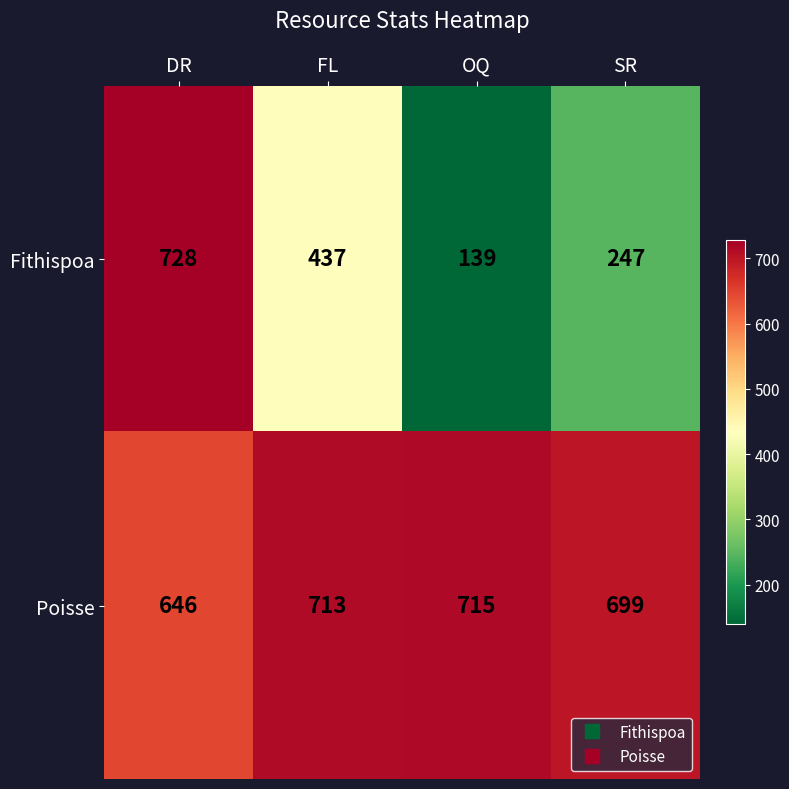

What is the minimum value for Fithispoa?

139